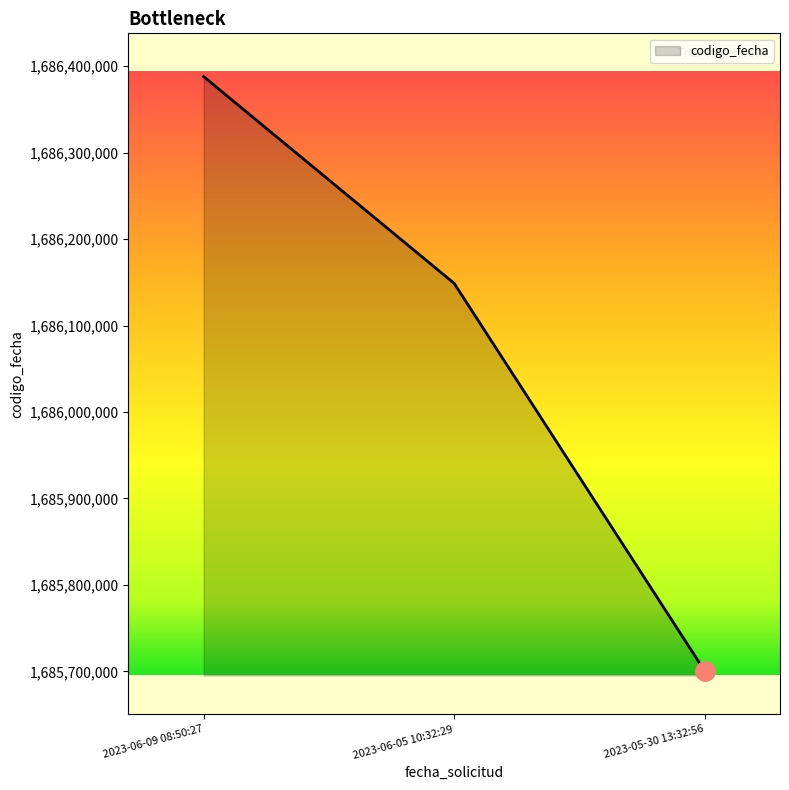

Reading left to right, list all the values displayed in this chart.

1686387956	1686148716	1685700186